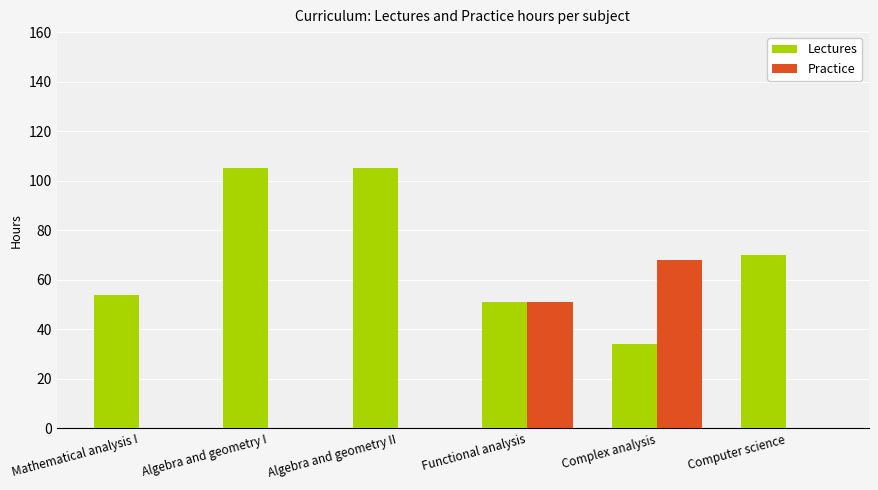

The value of Practice at Functional analysis is 32. True or false?

False